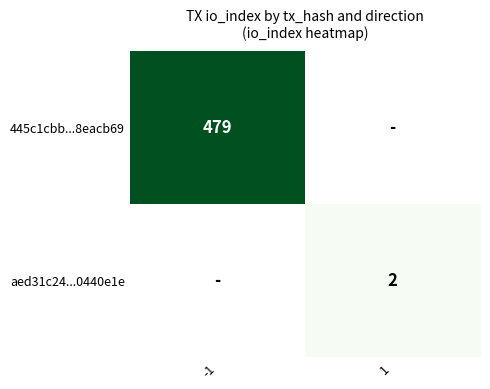

Is it true that 445c1cbb...8eacb69 equals 479 at -1?

True